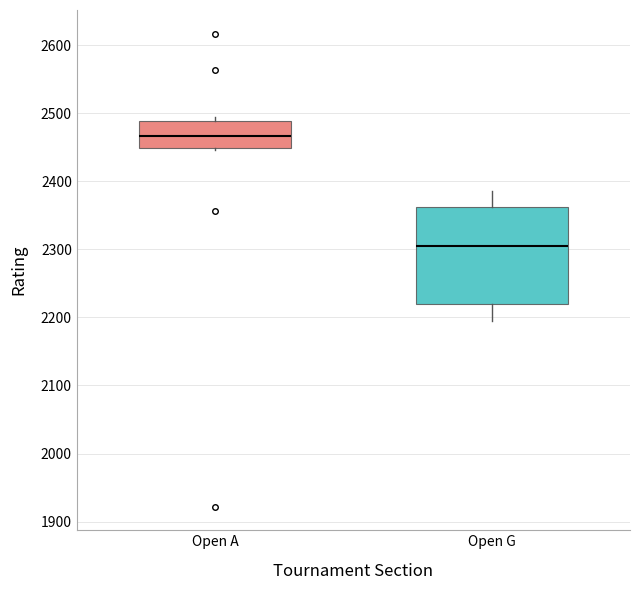

Reading left to right, read every box against the y-axis: the position of its median line, the range the box covers, and the ends of its whiskers. The values are not printed on the chart, so give them approximately, as read against the axis.

Open A: median 2470, box 2450 to 2490, whiskers 2450 (just below the box's lower edge) to 2500
Open G: median 2300, box 2220 to 2360, whiskers 2200 to 2390